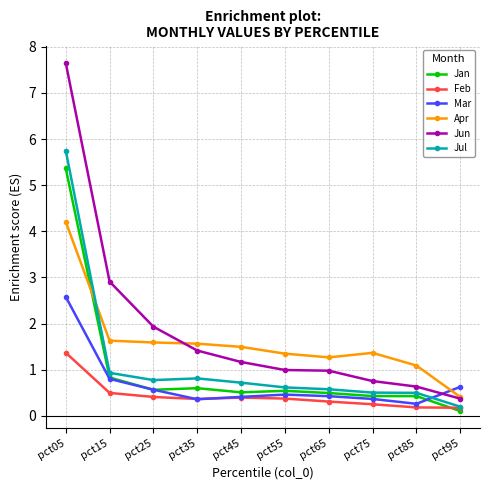

Is the value of Feb at pct95 greater than the value of Mar at pct15?

No